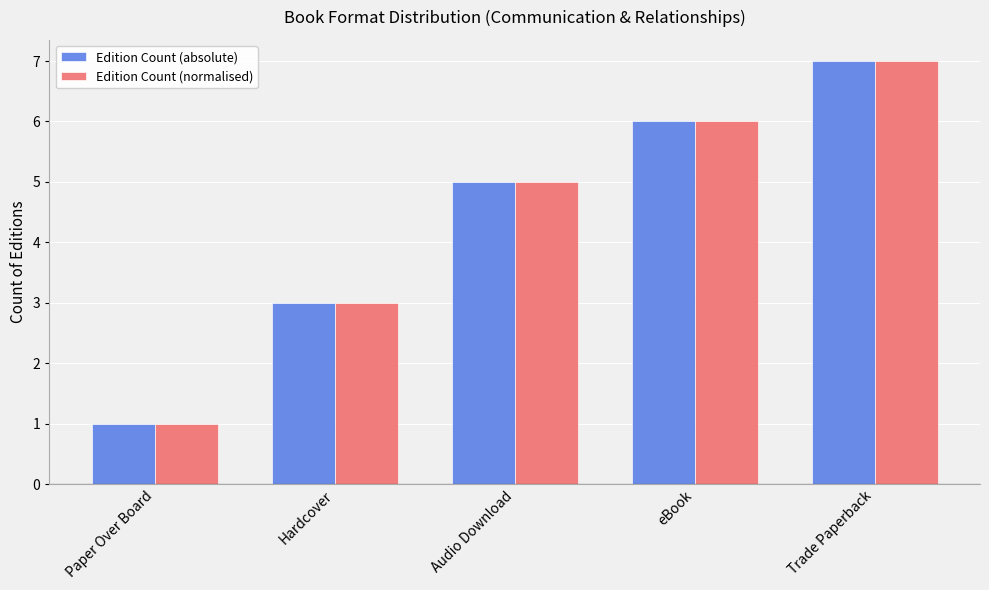

Which category has the lowest value across all series?

Paper Over Board